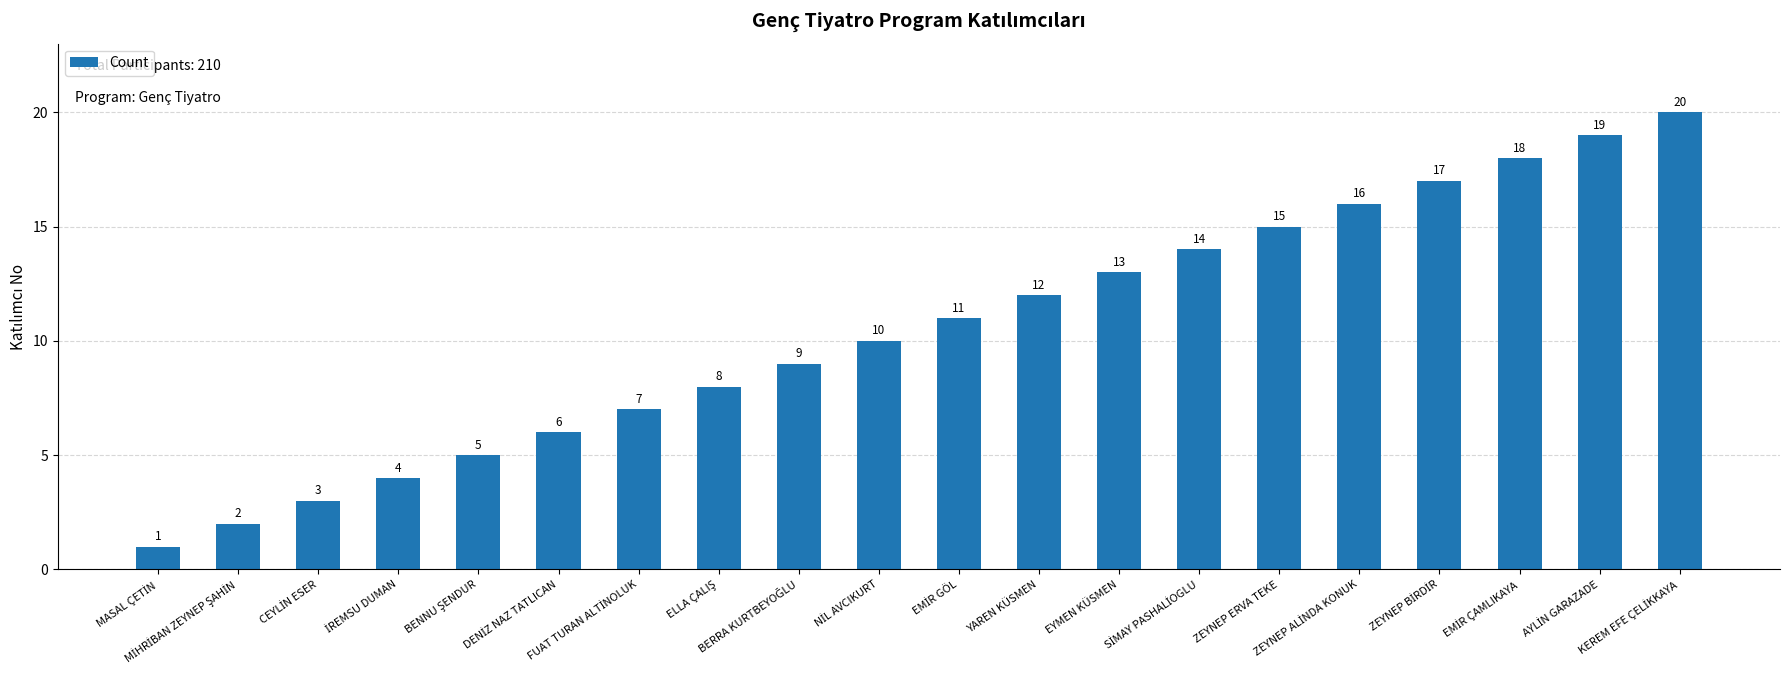

What is the maximum value shown in the chart?

20